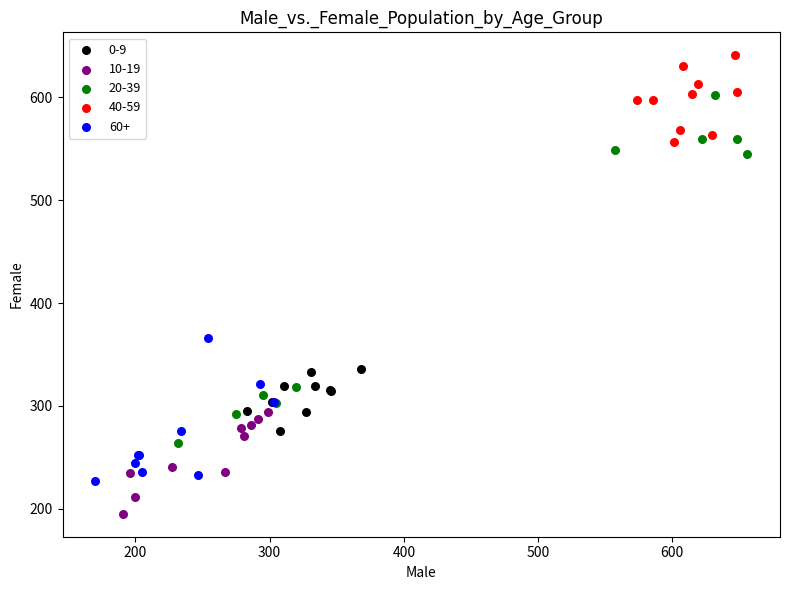

Which series has the largest Y range (max minus min)?

20-39